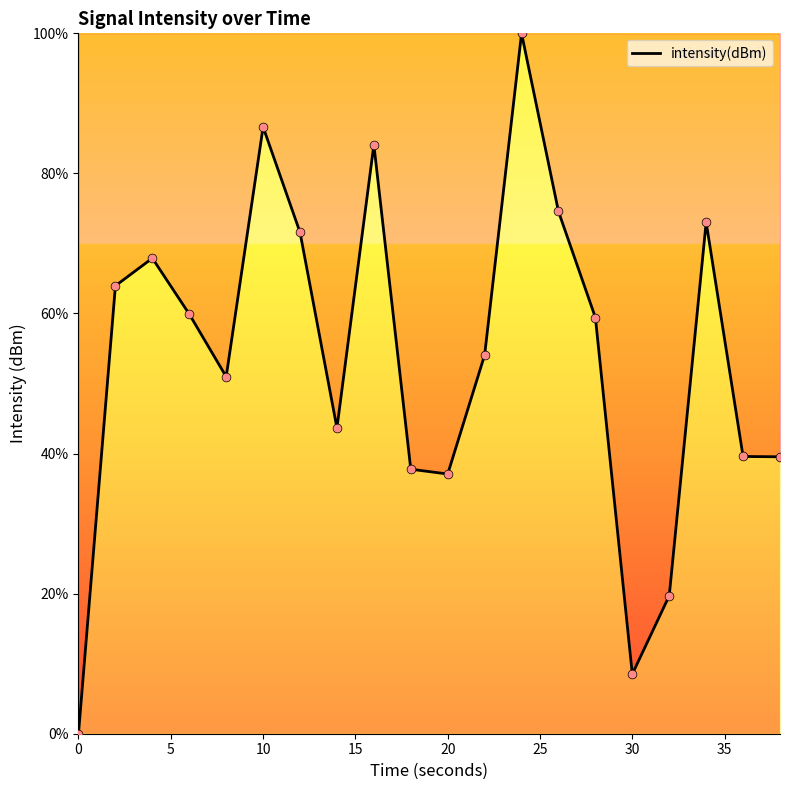

What is the maximum value shown in the chart?

100.0